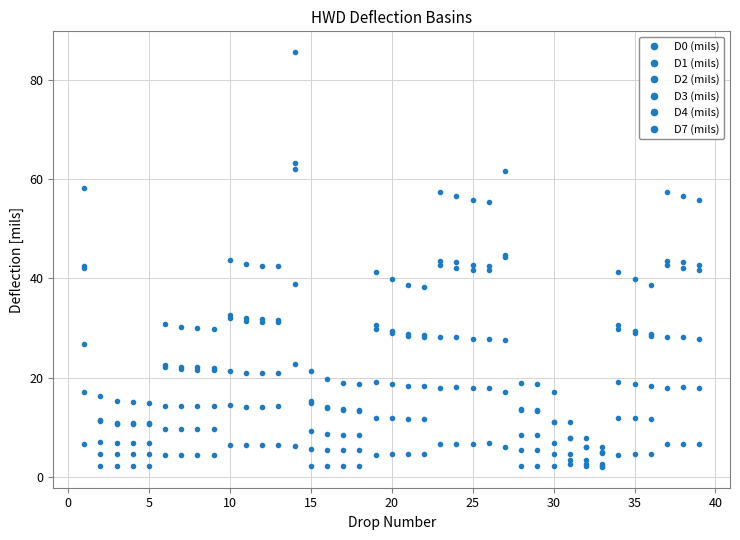

Is this an area chart (filled region under the line)?

No